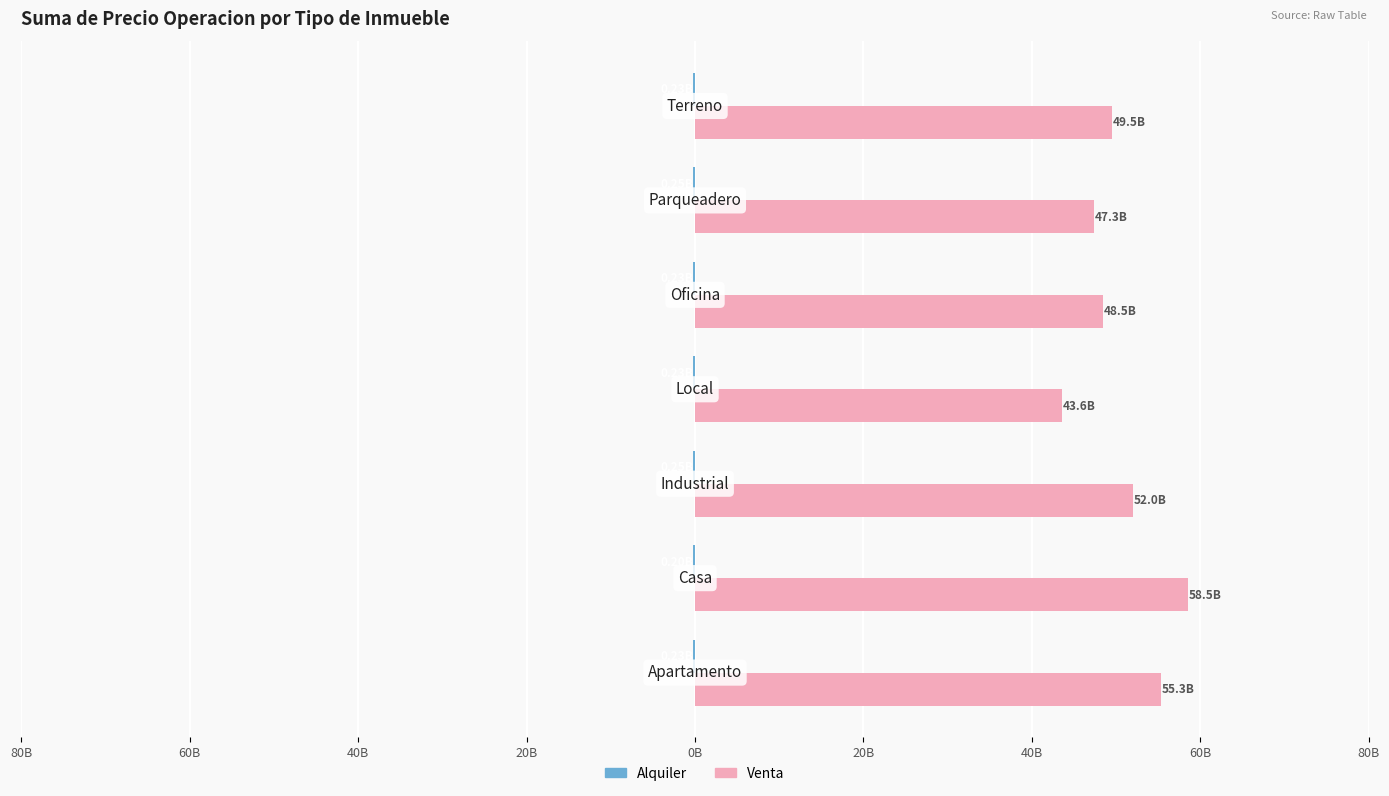

Reading left to right, extract all data points from this chart.

Alquiler: -0.2	-0.2	-0.2	-0.2	-0.2	-0.2	-0.2
Venta: 55.3	58.5	52.0	43.6	48.5	47.3	49.5